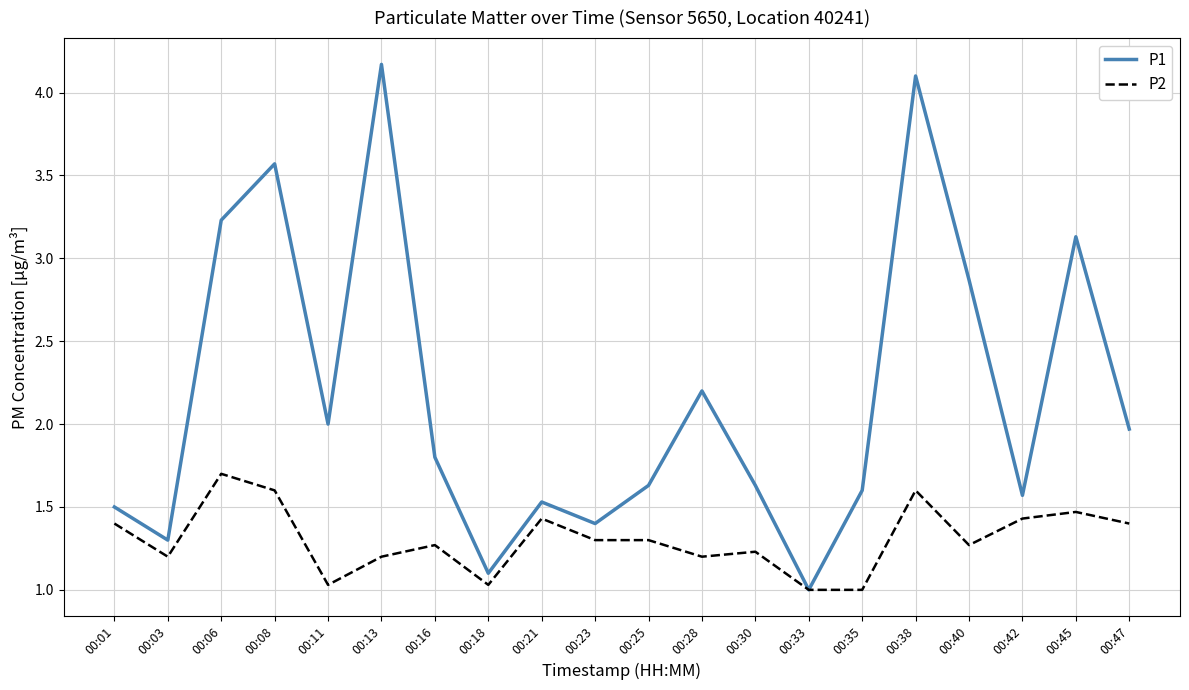

True or false: P2 has more than 0 interior local peaks.

True